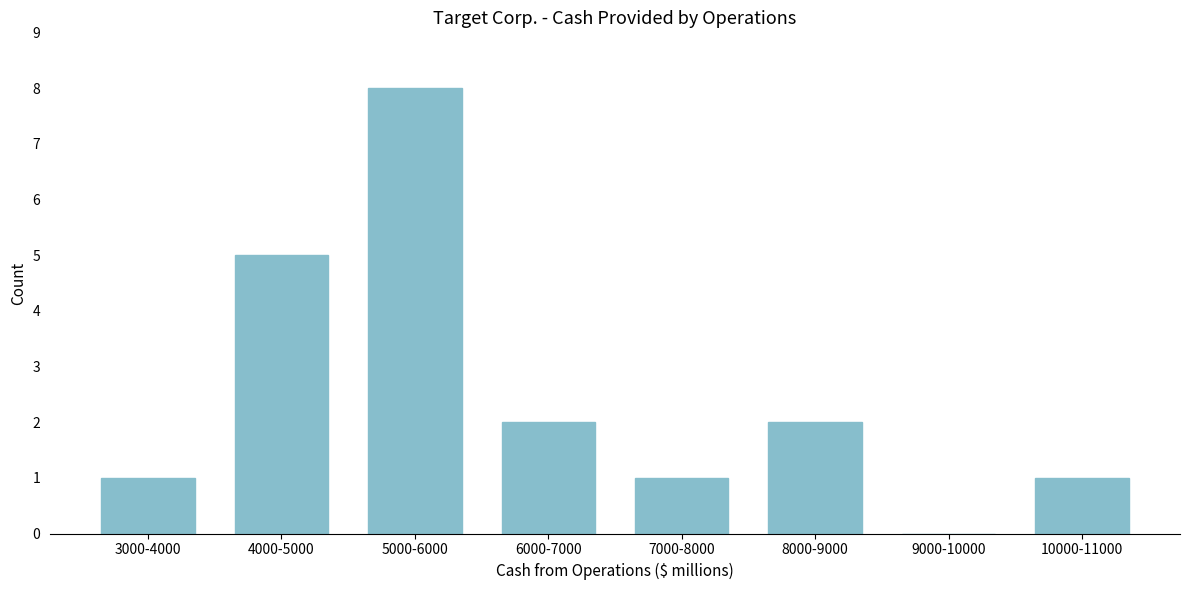

Reading right to left, what are all the values shown in this chart?

10000-11000=1	9000-10000=0	8000-9000=2	7000-8000=1	6000-7000=2	5000-6000=8	4000-5000=5	3000-4000=1